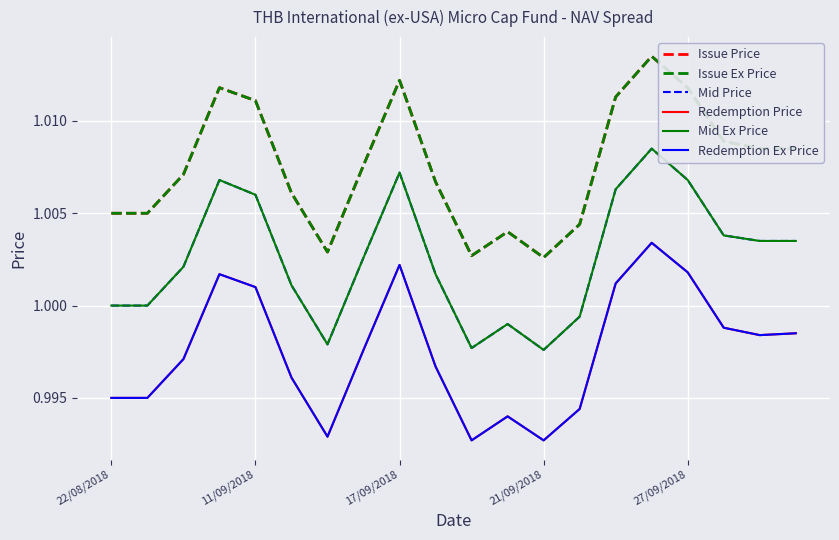

Does the chart display data point markers on the line(s)?

No